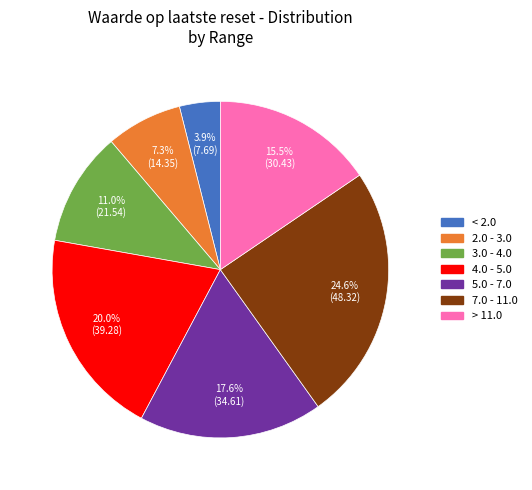

Is there any slice that represents more than half of the pie?

No